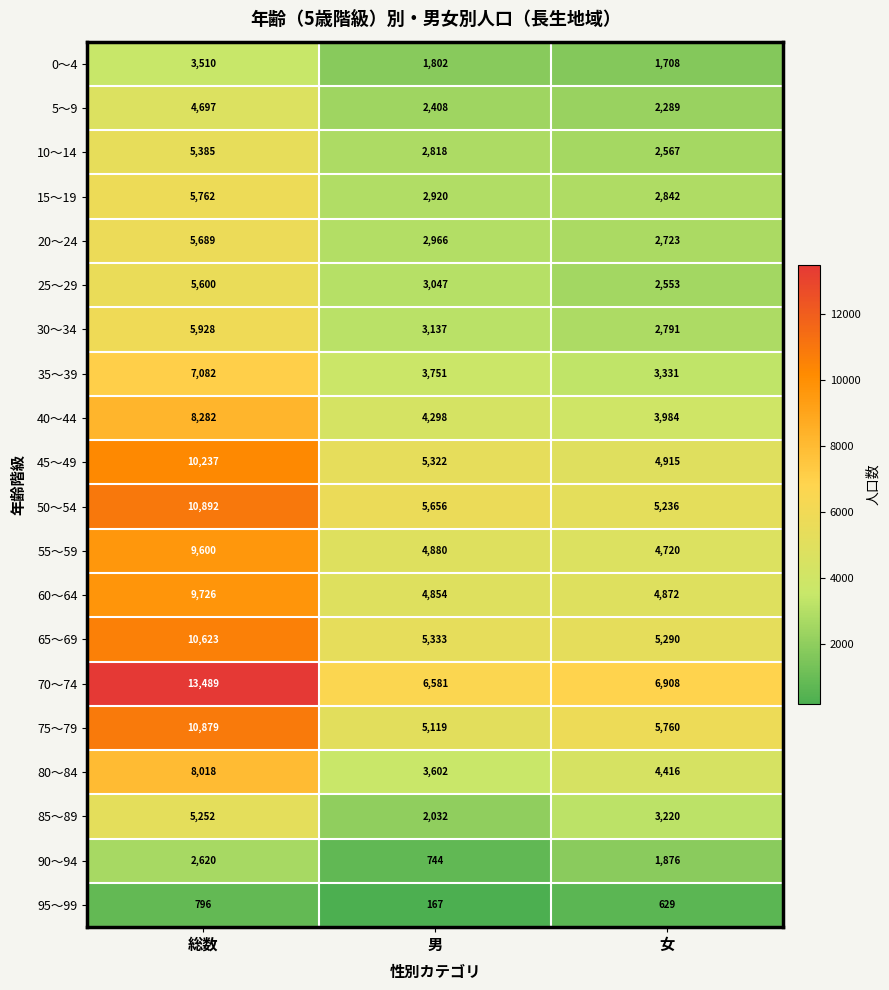

Rank the series at 男 from highest to lowest value.

70～74, 50～54, 65～69, 45～49, 75～79, 55～59, 60～64, 40～44, 35～39, 80～84, 30～34, 25～29, 20～24, 15～19, 10～14, 5～9, 85～89, 0～4, 90～94, 95～99